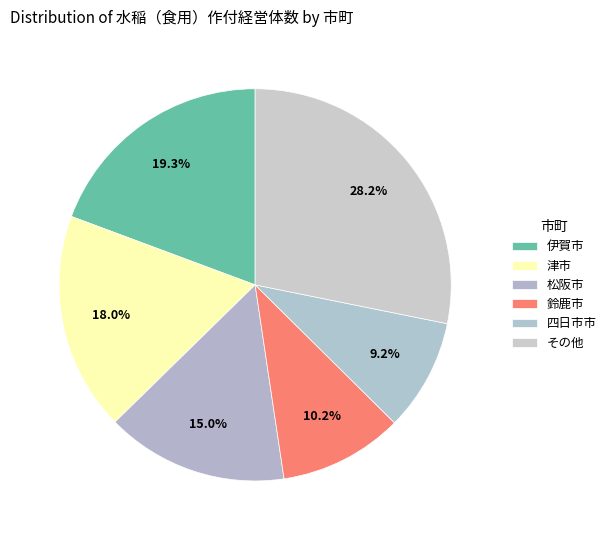

Count the number of slices in the pie.

6